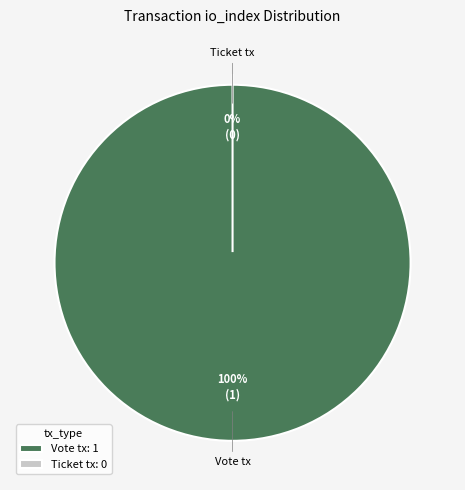

Which category has the smallest portion of the pie?

Ticket tx